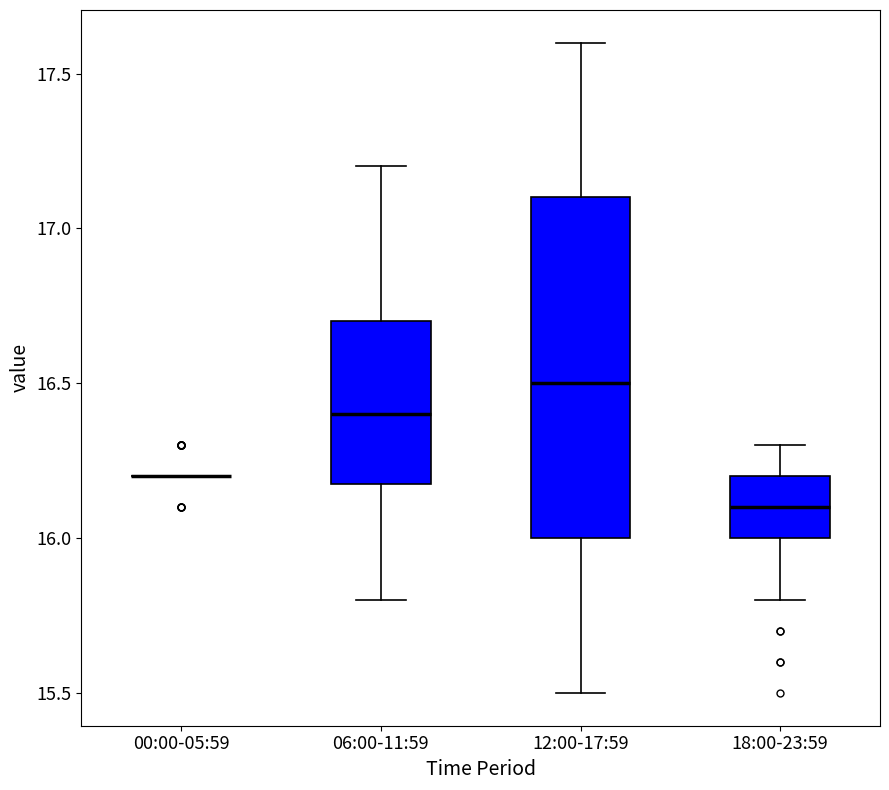

Reading left to right, transcribe this box plot: for each box, give where its median line is, the range the box spans, and where its two whiskers end, as read against the y-axis. The values are not printed on the chart, so give them approximately, as read against the axis.

00:00-05:59: box collapsed to a line at 16.2, whiskers 16.2 to 16.2
06:00-11:59: median 16.4, box 16.2 to 16.7, whiskers 15.8 to 17.2
12:00-17:59: median 16.5, box 16.0 to 17.1, whiskers 15.5 to 17.6
18:00-23:59: median 16.1, box 16.0 to 16.2, whiskers 15.8 to 16.3